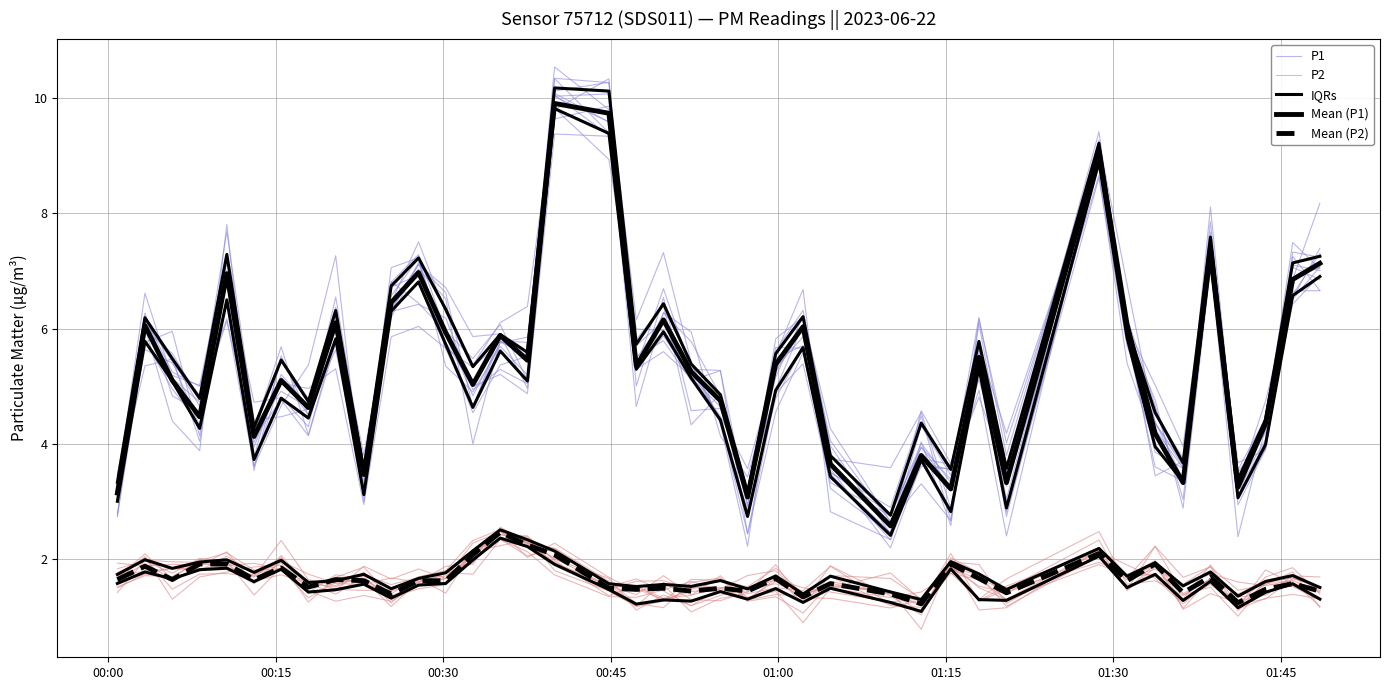

What is the difference between the maximum and second lowest values in the Mean (P2) series?

1.2